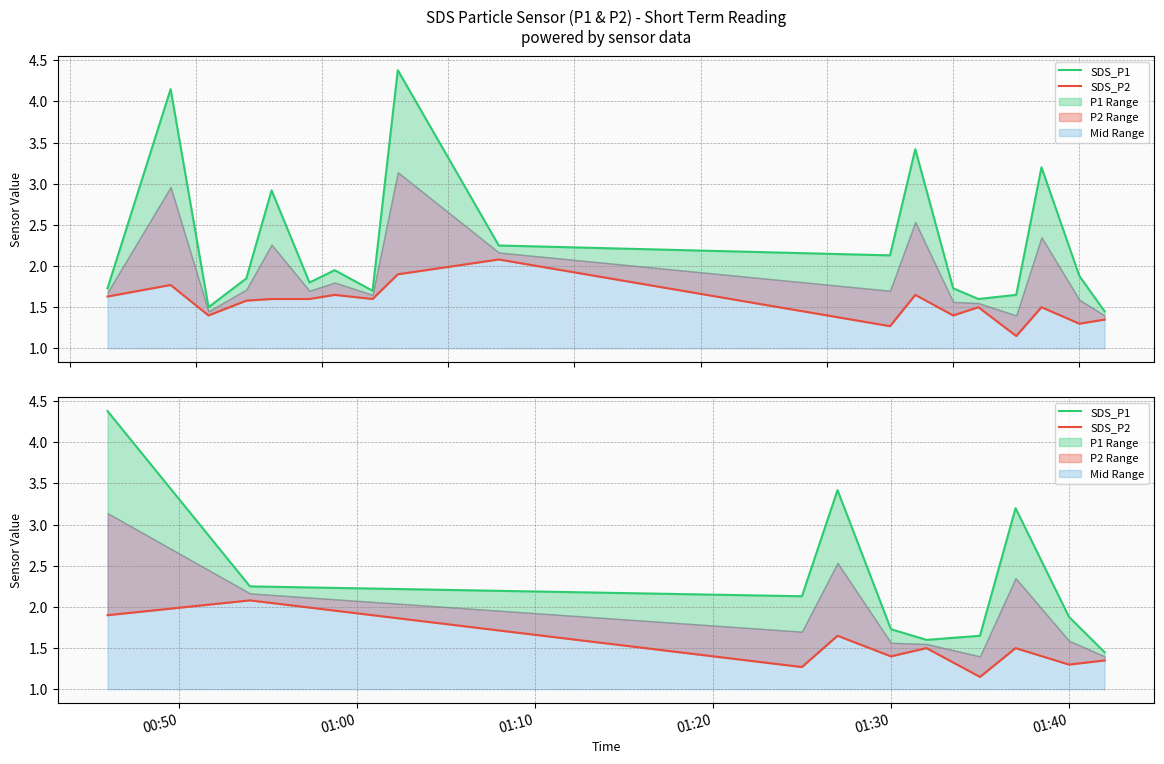

List the series in order of their overall mean, highest first.

SDS_P1, SDS_P2